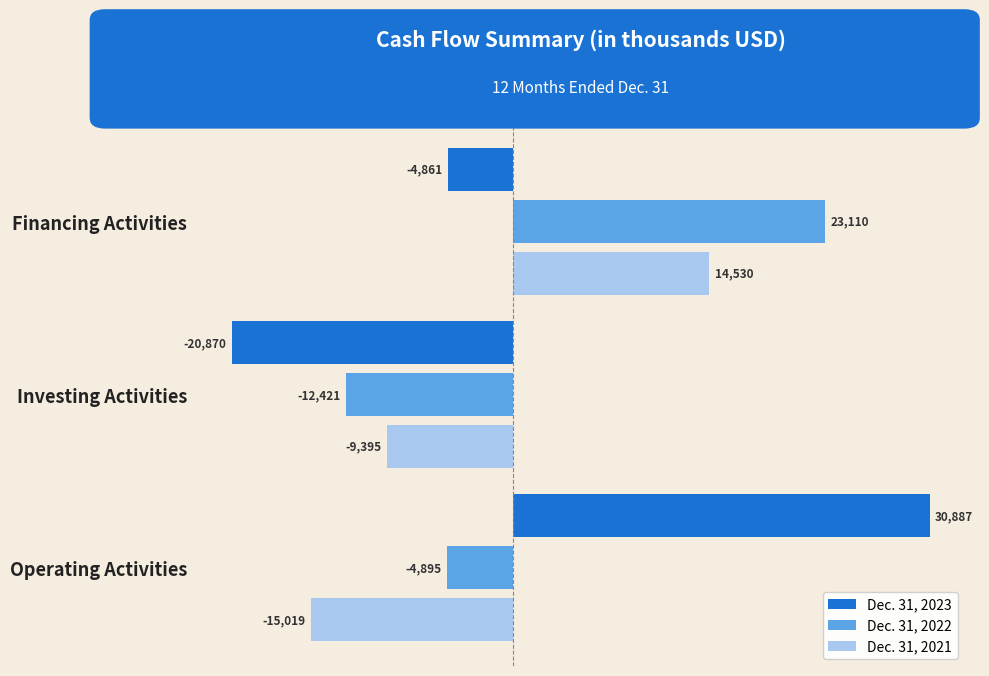

List the labels in order of Dec. 31, 2022 value, smallest first.

Investing Activities, Operating Activities, Financing Activities